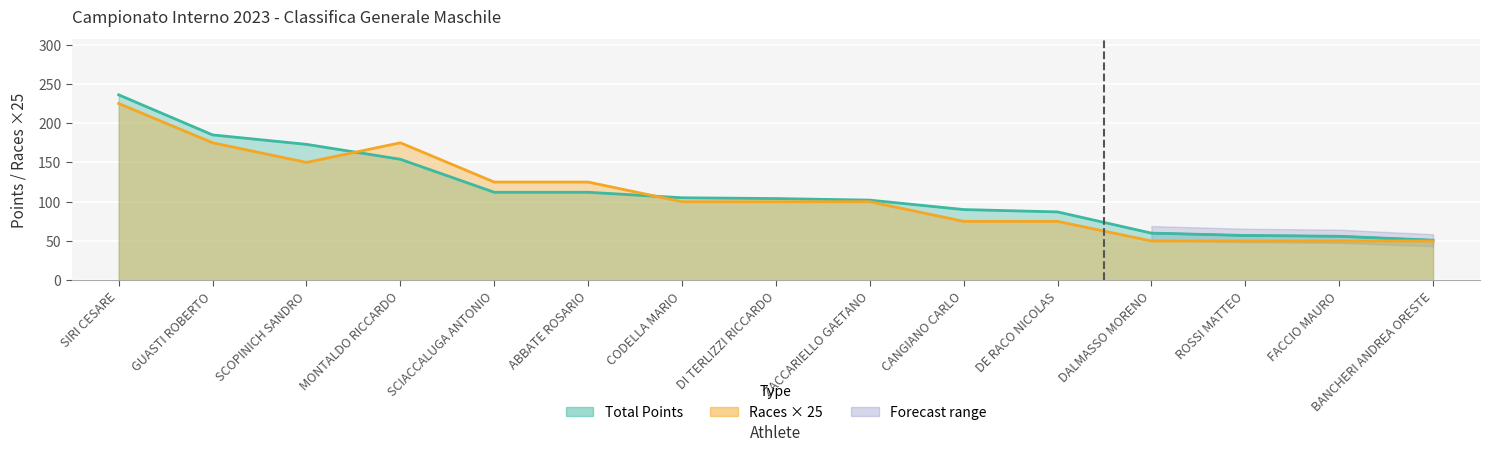

How many times do Total Points and Number of Races cross each other?

2